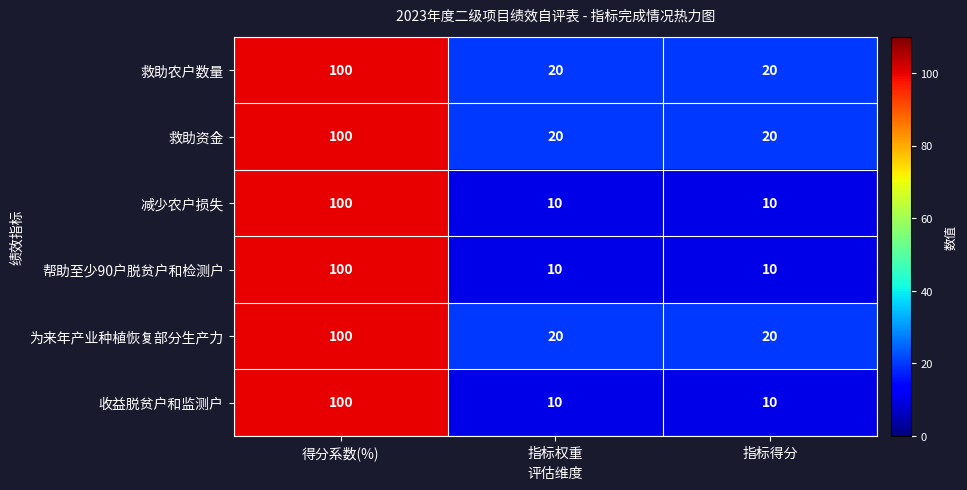

What is the highest value of the 救助资金 series?

100